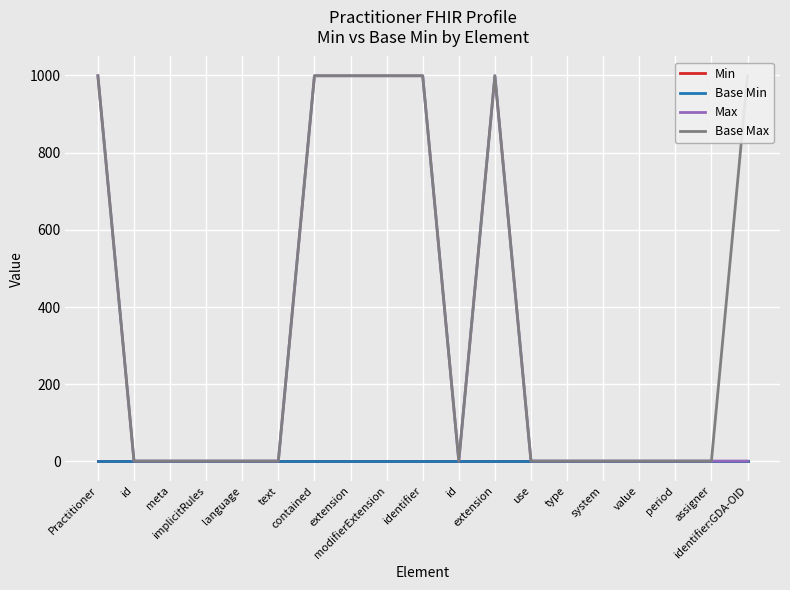

How many Max values are between 1 and 999?

19